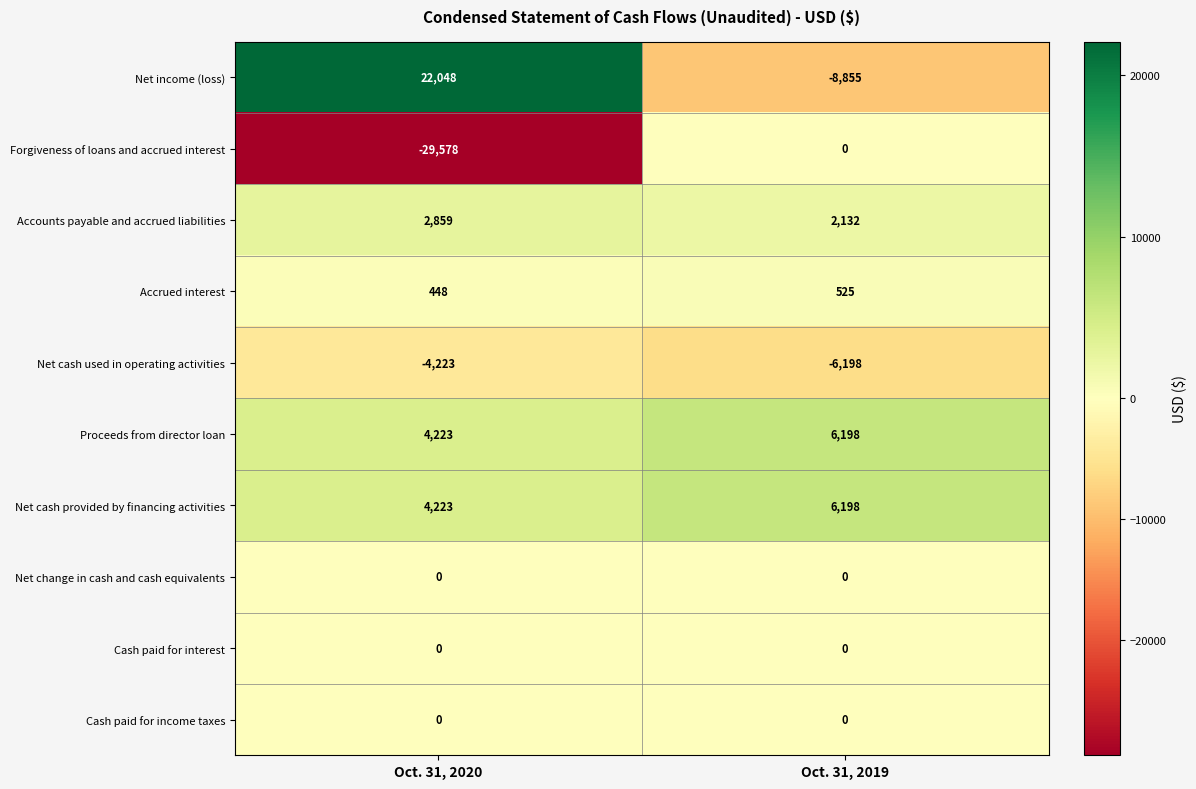

What is the minimum value for Net cash used in operating activities?

-6198